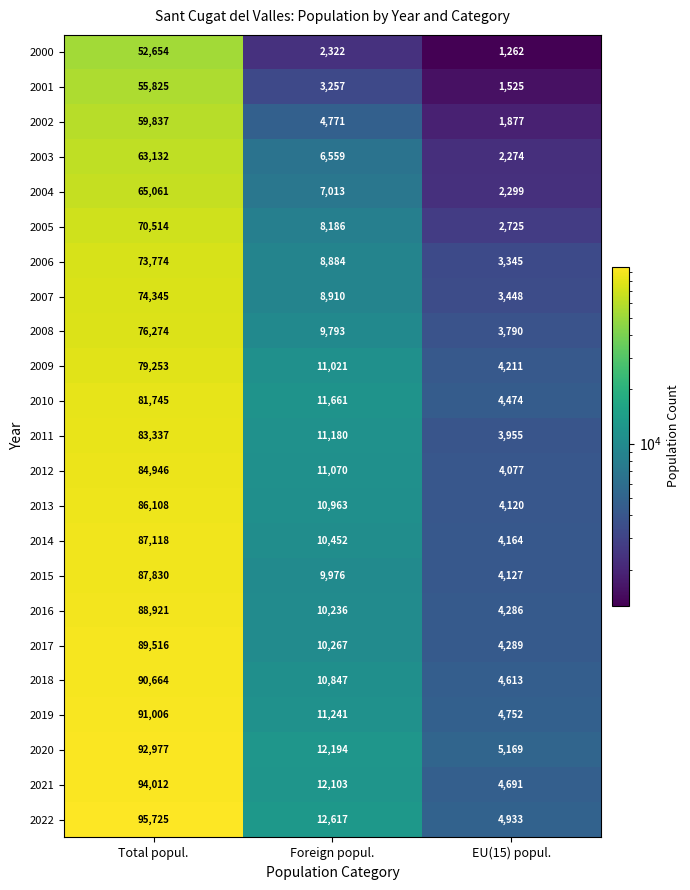

Which series changed the most between Total popul. and EU(15) popul.?

2022